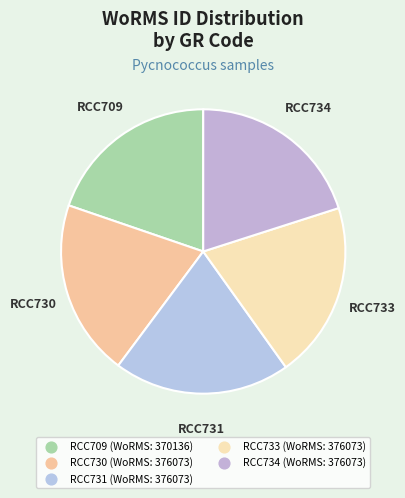

Approximately how many times larger is the value at RCC730 compared to RCC709?

1.0